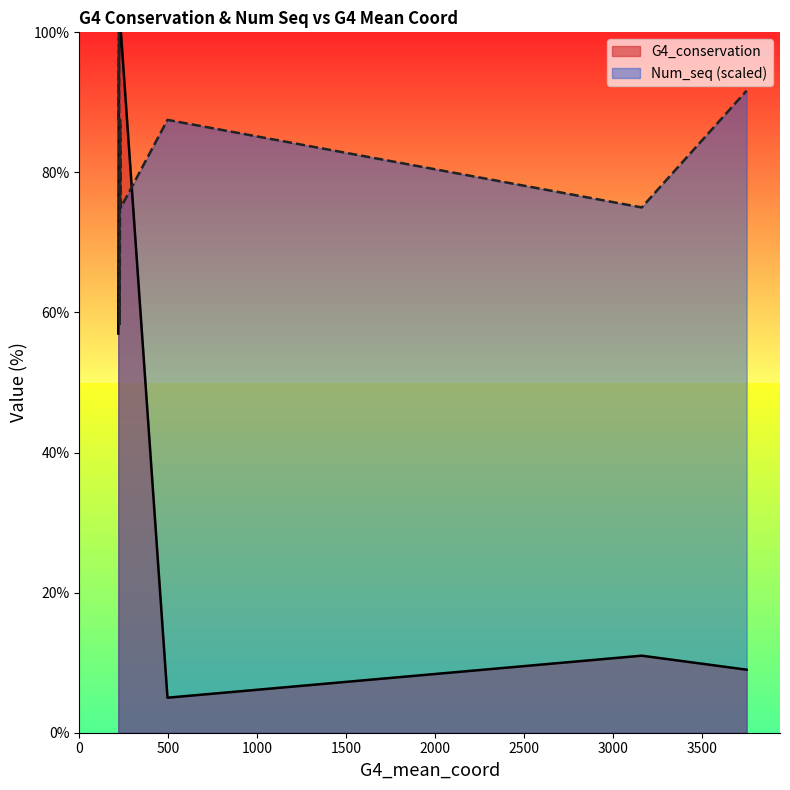

At 495, list the series in order from smallest to largest.

G4_conservation, Num_seq